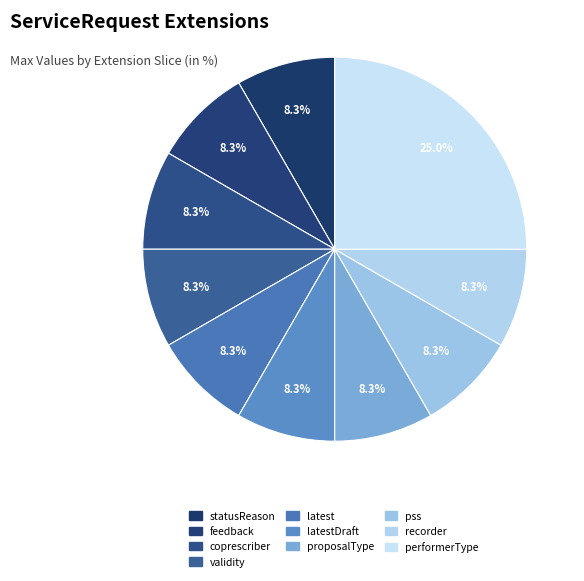

Is statusReason the majority of the pie?

No